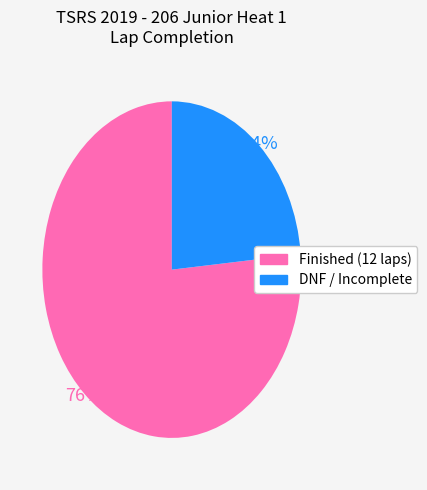

To the nearest percent, what is the average slice percentage?

50%